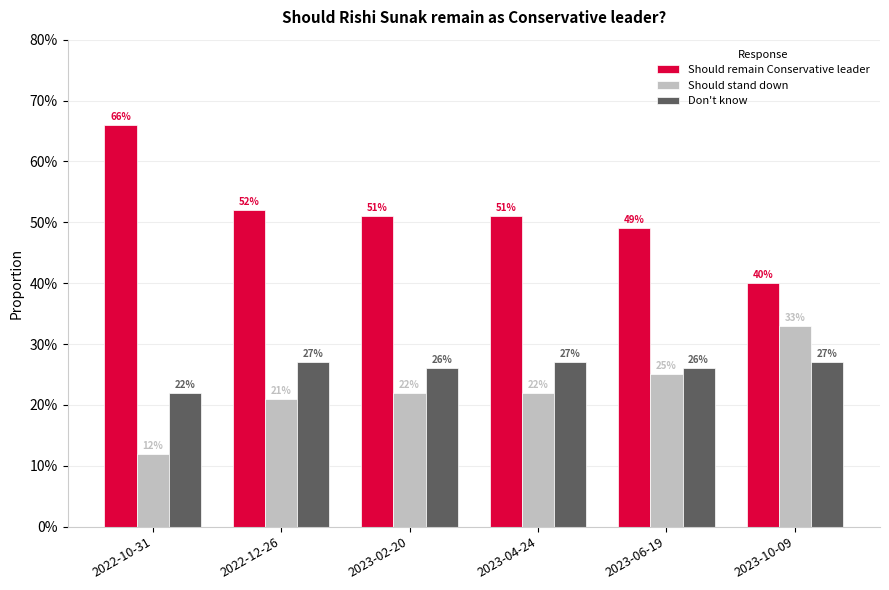

What is the sum of the Should stand down values at 2022-12-26 and 2023-02-20?

0.4